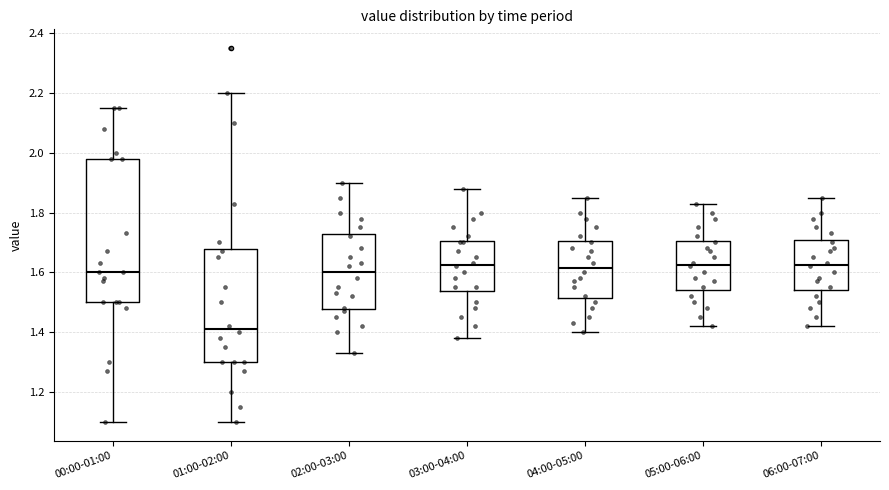

Reading left to right, transcribe this box plot: for each box, give where its median line is, the range the box spans, and where its two whiskers end, as read against the y-axis. The values are not printed on the chart, so give them approximately, as read against the axis.

00:00-01:00: median 1.60, box 1.50 to 1.98, whiskers 1.10 to 2.16
01:00-02:00: median 1.42, box 1.30 to 1.68, whiskers 1.10 to 2.20
02:00-03:00: median 1.60, box 1.48 to 1.72, whiskers 1.34 to 1.90
03:00-04:00: median 1.62, box 1.54 to 1.70, whiskers 1.38 to 1.88
04:00-05:00: median 1.62, box 1.52 to 1.70, whiskers 1.40 to 1.86
05:00-06:00: median 1.62, box 1.54 to 1.70, whiskers 1.42 to 1.84
06:00-07:00: median 1.62, box 1.54 to 1.70, whiskers 1.42 to 1.86